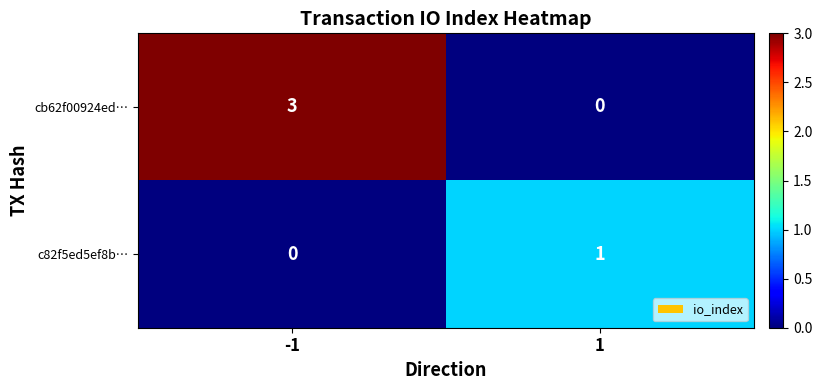

What is the difference between the cb62f00924ed… values at 1 and -1?

3